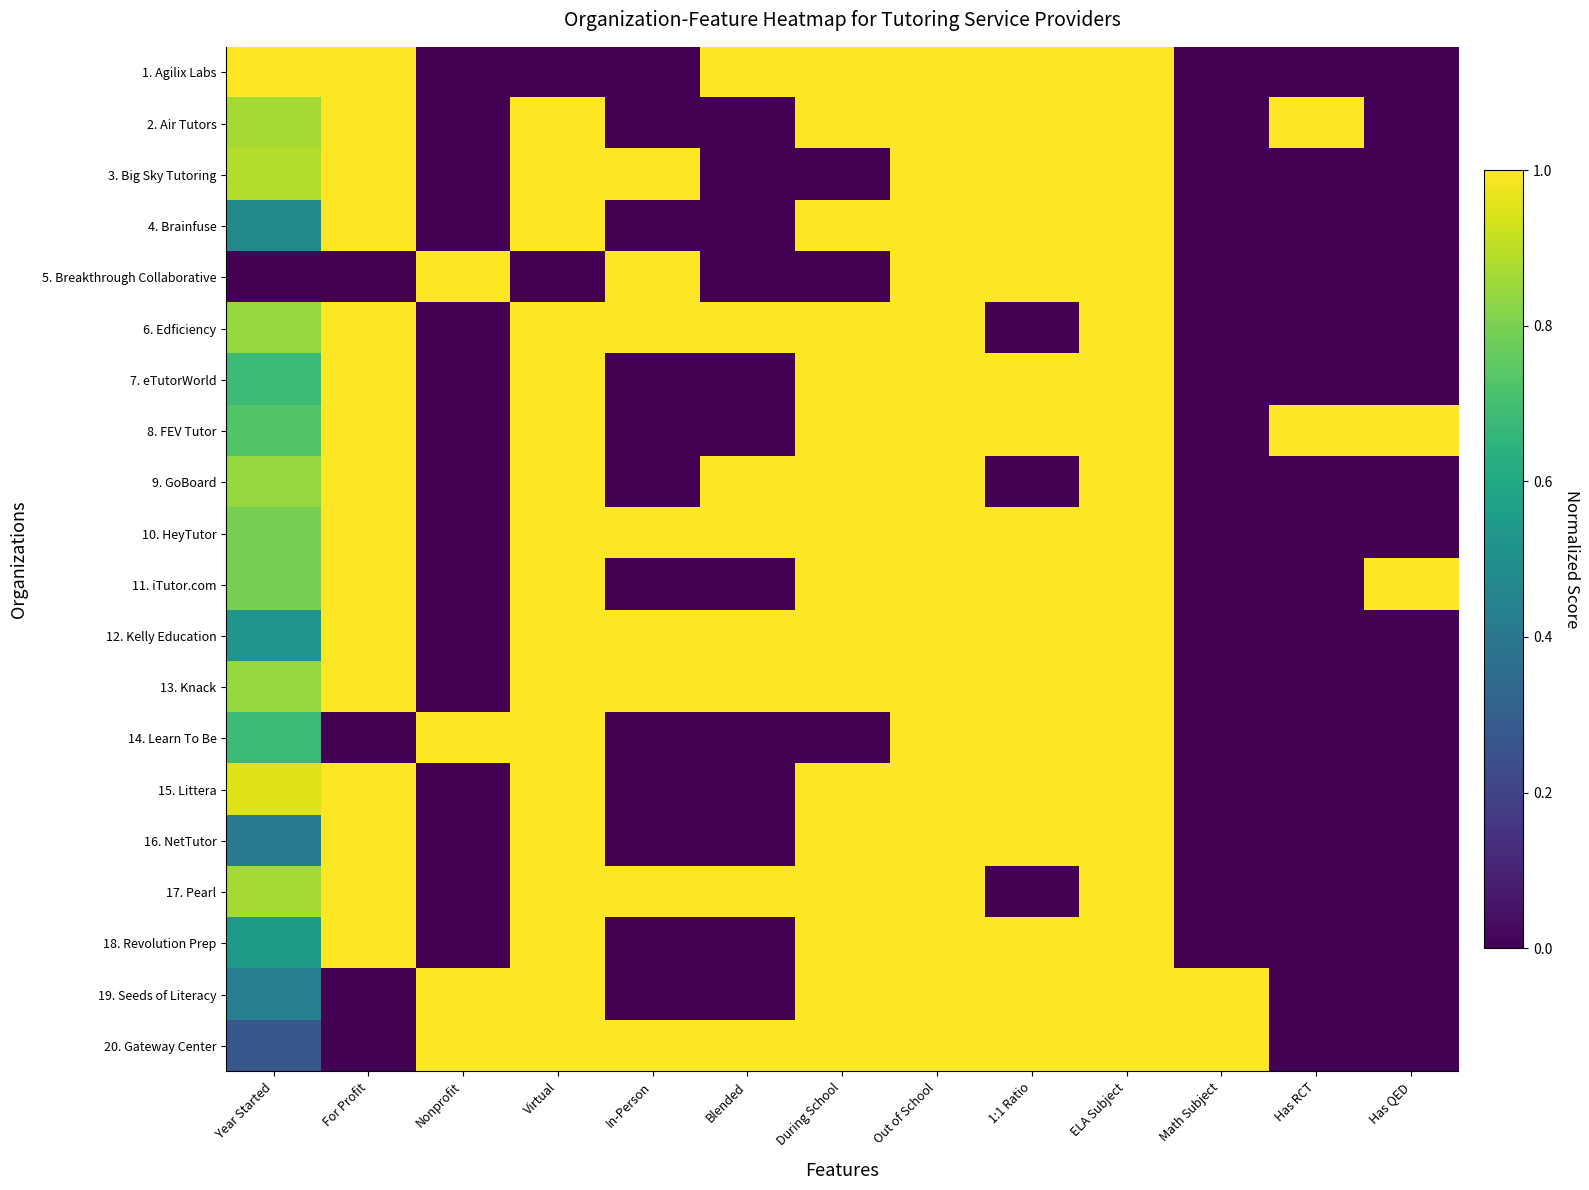

Which series has the largest total across all categories?

20. Gateway Center